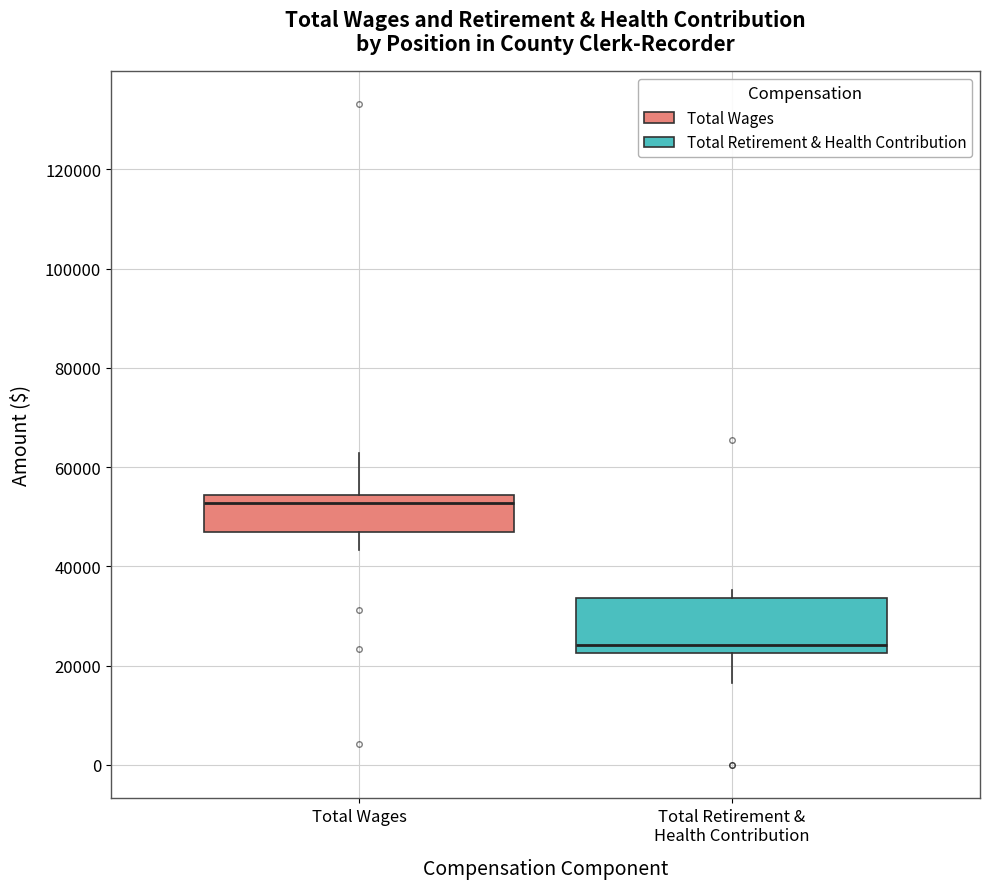

Which box's median line is the lowest?

Total Retirement & Health Contribution